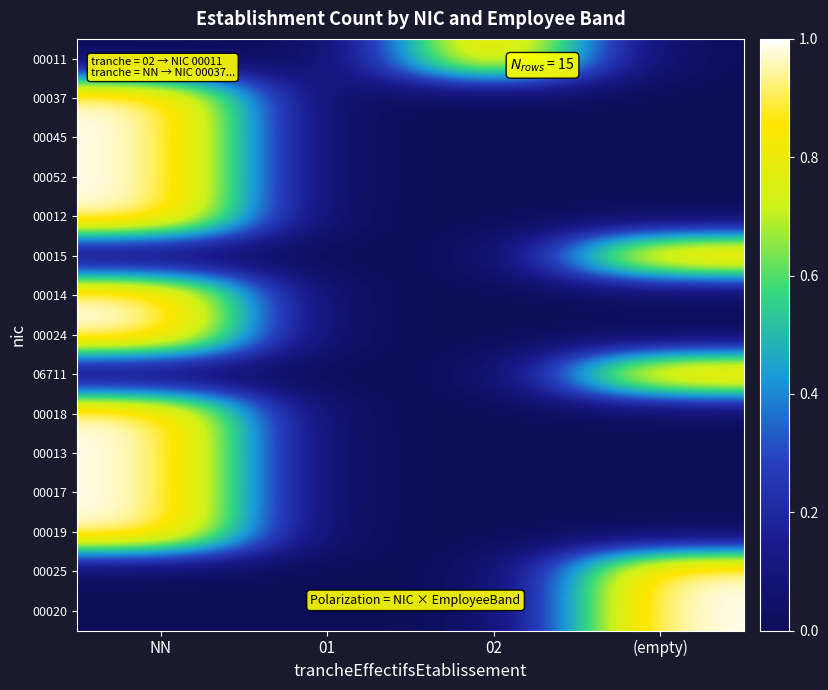

Reading left to right, what are all the values shown in this chart?

00011: NN=0	01=0	02=1	(empty)=0
00037: NN=1	01=0	02=0	(empty)=0
00045: NN=1	01=0	02=0	(empty)=0
00052: NN=1	01=0	02=0	(empty)=0
00012: NN=1	01=0	02=0	(empty)=0
00015: NN=0	01=0	02=0	(empty)=1
00014: NN=1	01=0	02=0	(empty)=0
00024: NN=1	01=0	02=0	(empty)=0
06711: NN=0	01=0	02=0	(empty)=1
00018: NN=1	01=0	02=0	(empty)=0
00013: NN=1	01=0	02=0	(empty)=0
00017: NN=1	01=0	02=0	(empty)=0
00019: NN=1	01=0	02=0	(empty)=0
00025: NN=0	01=0	02=0	(empty)=1
00020: NN=0	01=0	02=0	(empty)=1